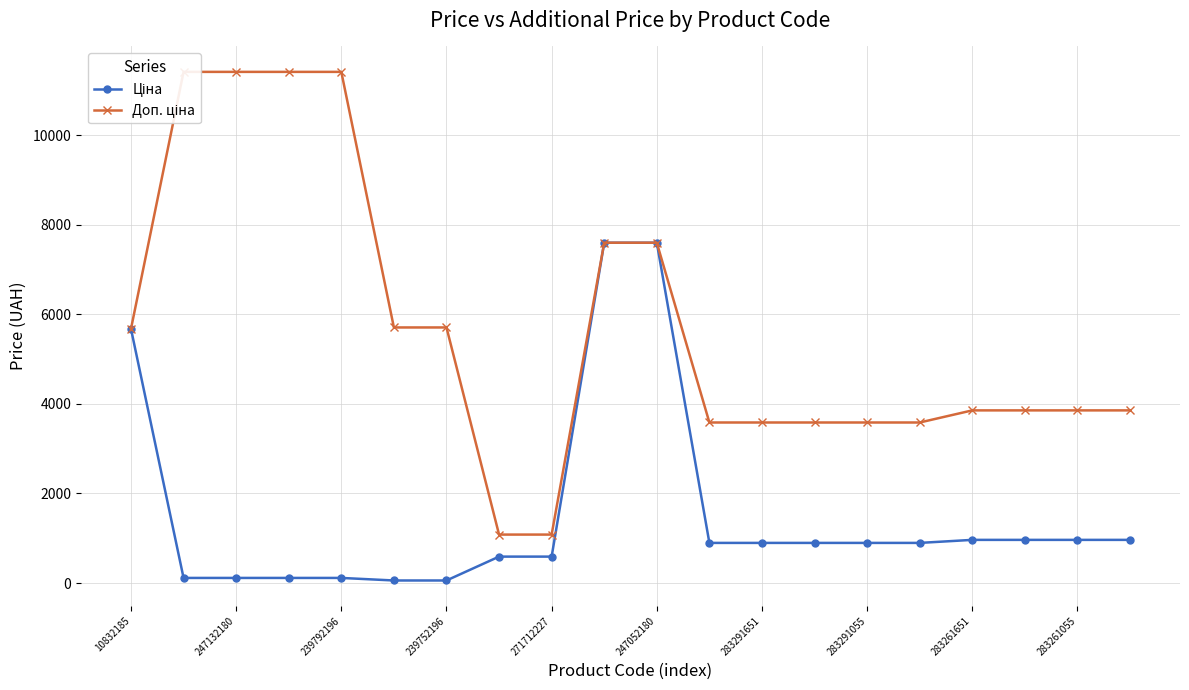

True or false: Доп. ціна has more than 0 points higher than both neighbors.

False